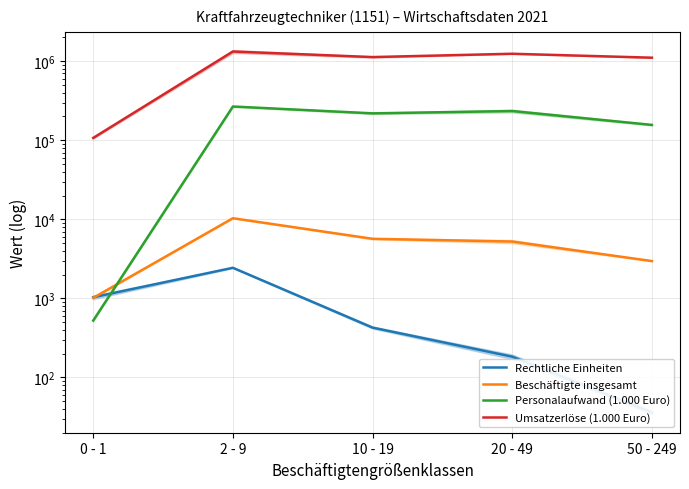

Reading right to left, list all the values displayed in this chart.

Rechtliche Einheiten: 50 - 249=36	20 - 49=183	10 - 19=427	2 - 9=2438	0 - 1=1033
Beschäftigte insgesamt: 50 - 249=2966	20 - 49=5235	10 - 19=5671	2 - 9=10325	0 - 1=1016
Personalaufwand (1.000 Euro): 50 - 249=156401	20 - 49=234261	10 - 19=218987	2 - 9=267317	0 - 1=524
Umsatzerlöse (1.000 Euro): 50 - 249=1108003	20 - 49=1242575	10 - 19=1127894	2 - 9=1327010	0 - 1=107081